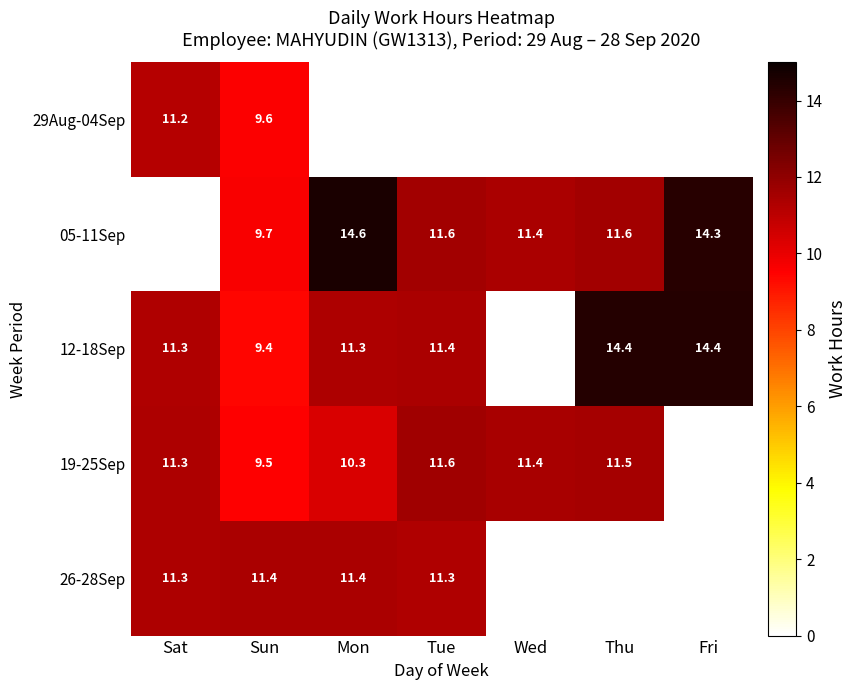

What is the sum of the 26-28Sep values at Mon and Tue?

22.7